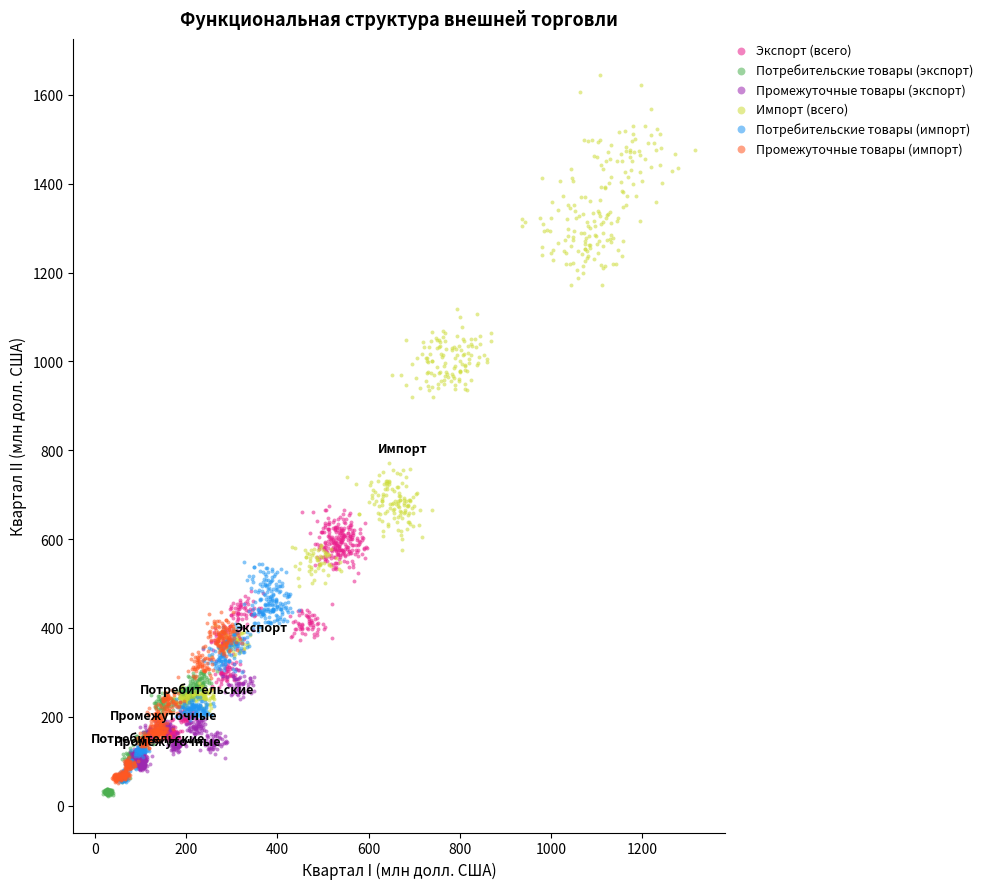

Which series has the widest spread of Y values?

Импорт (всего)